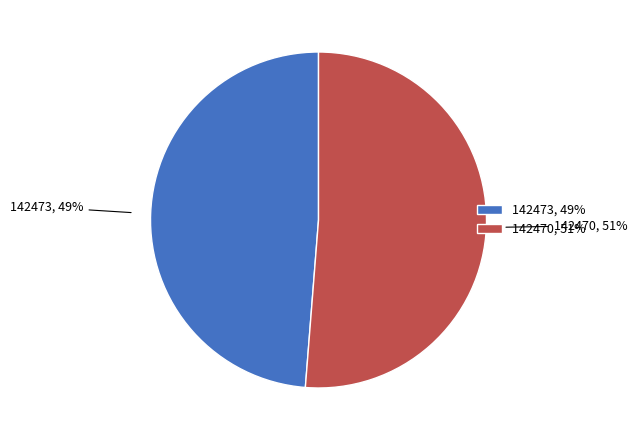

To the nearest percent, what is the average slice percentage?

50%